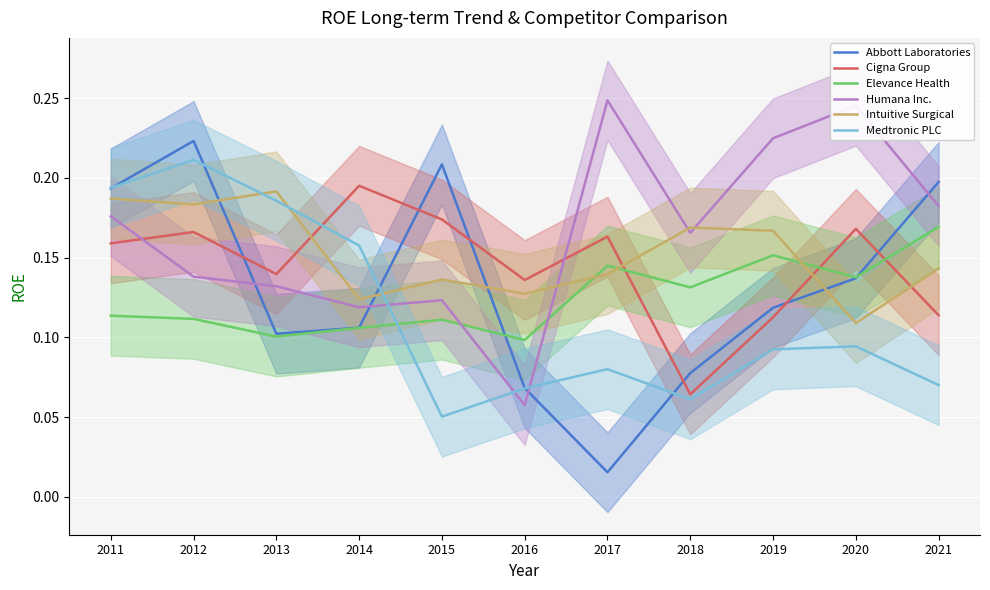

What is the value of the Elevance Health point at the 5th from the left?

0.1